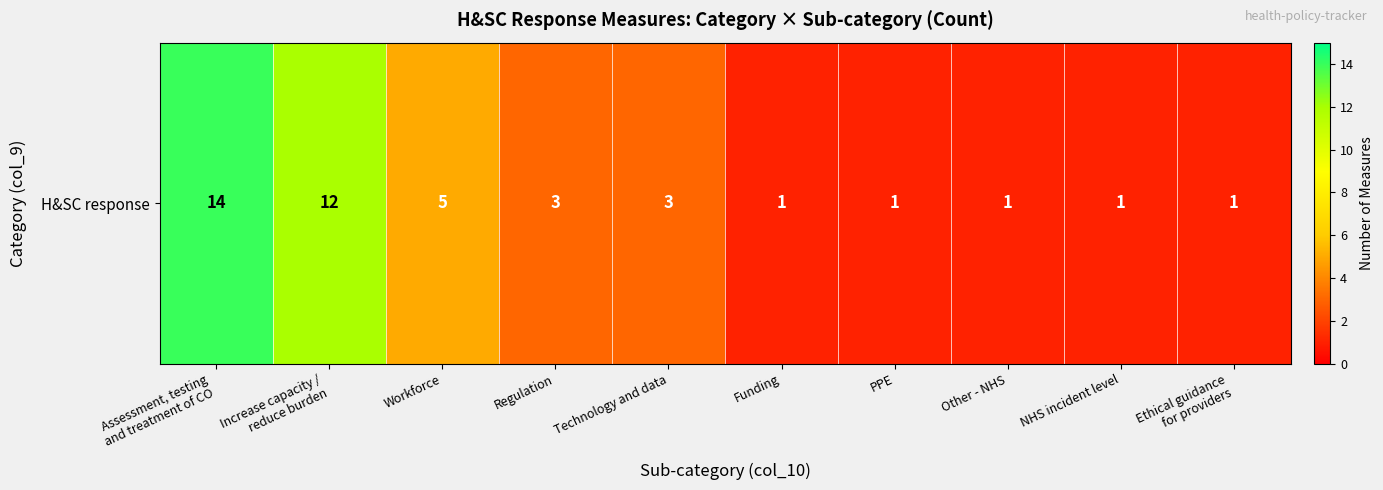

What is the sum of all values?

42